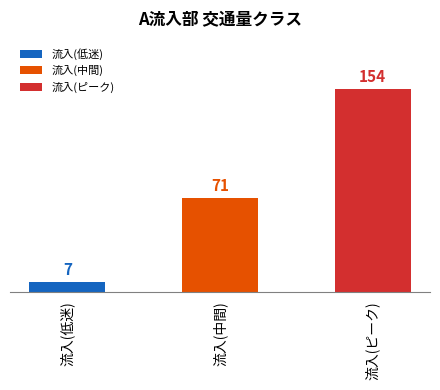

How many data points does each series have?

3